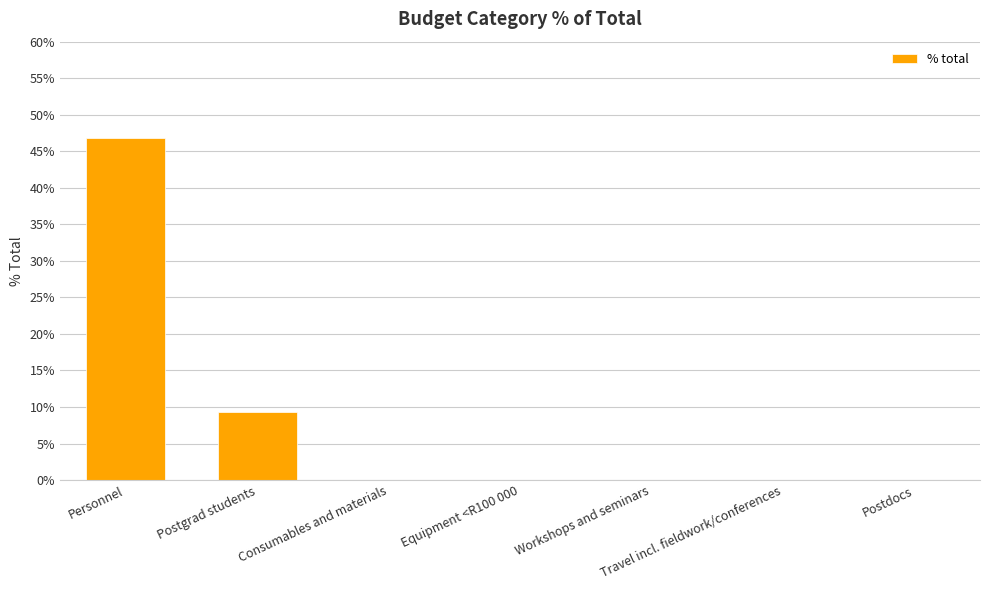

Are the bars horizontal?

No